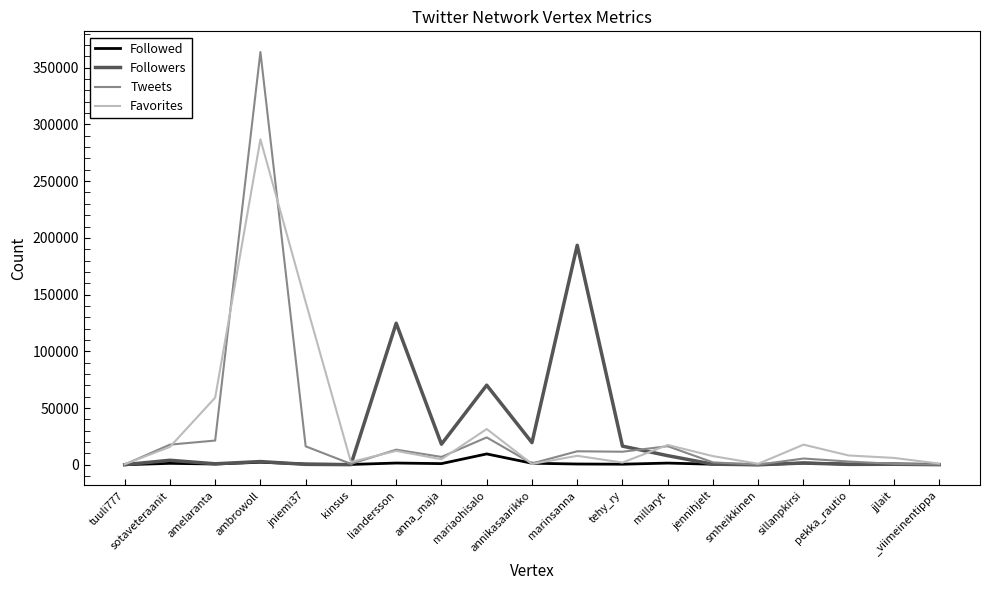

Rank the series by their maximum value, from highest to lowest.

Tweets, Favorites, Followers, Followed